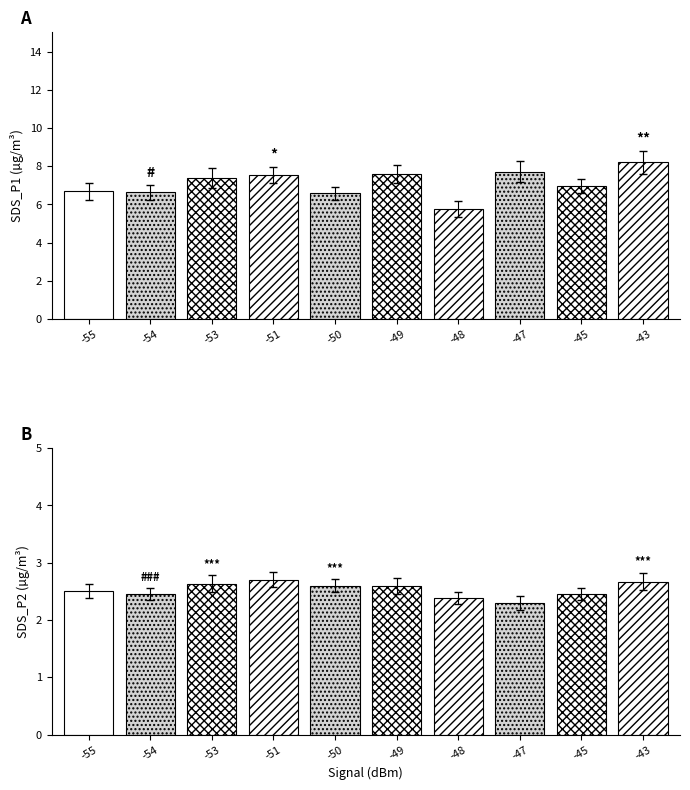

What is the sum of the SDS_P1 values at Signal=-45 and Signal=-55?

13.6